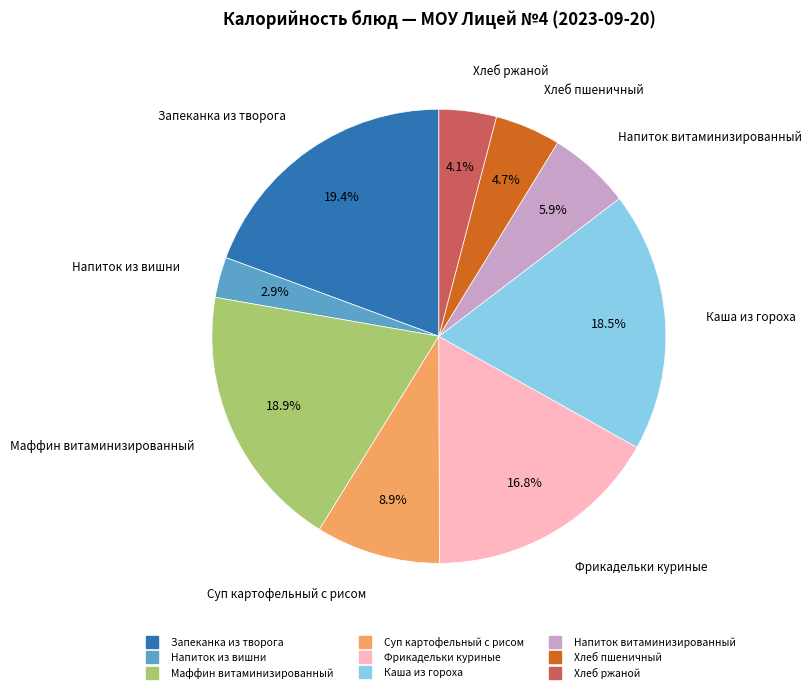

To the nearest percent, what is the difference between the Напиток витаминизированный and Маффин витаминизированный slice percentages?

13%